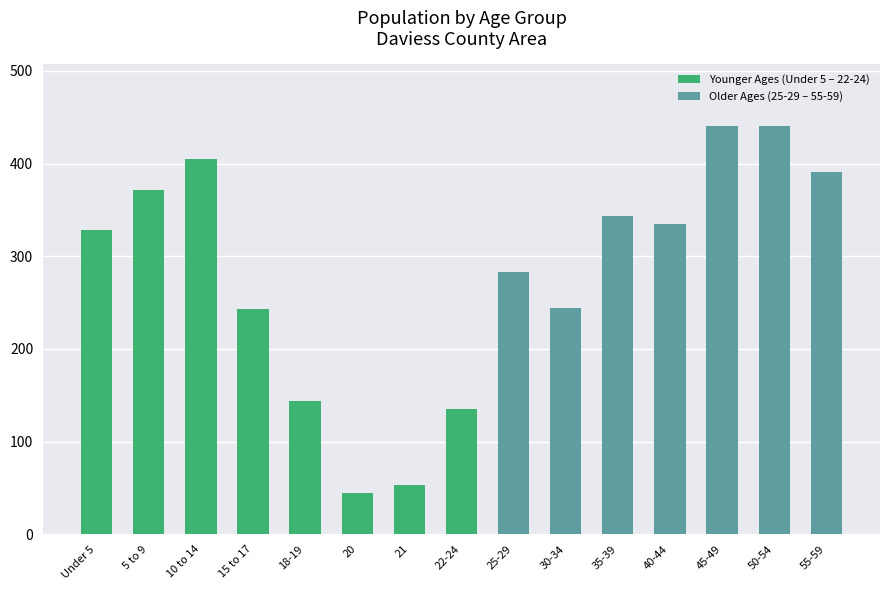

What is the label of the 11th bar from the right?

18-19